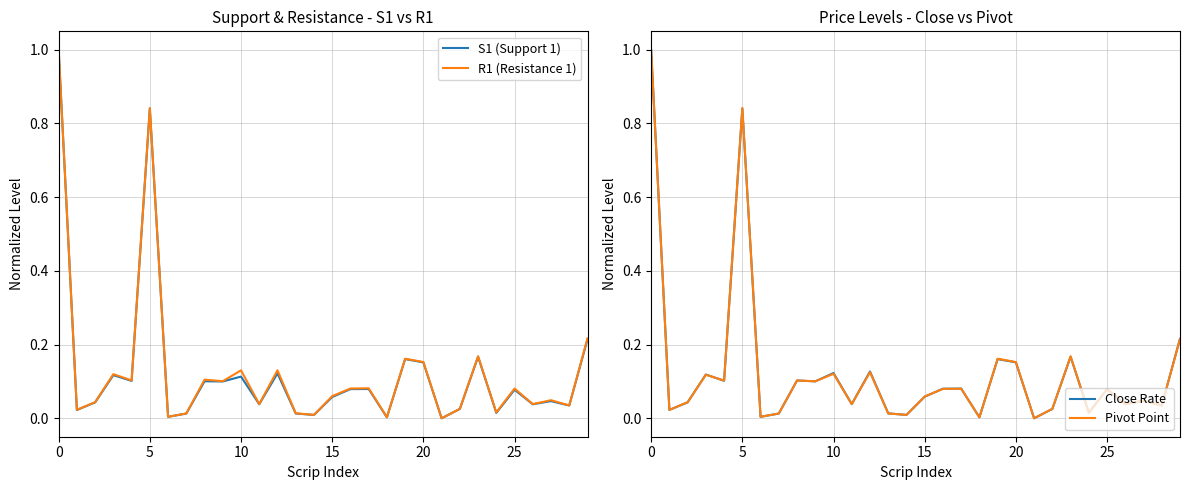

List the series in order of their peak value, lowest first.

S1 (Support 1), R1 (Resistance 1), Close Rate, Pivot Point